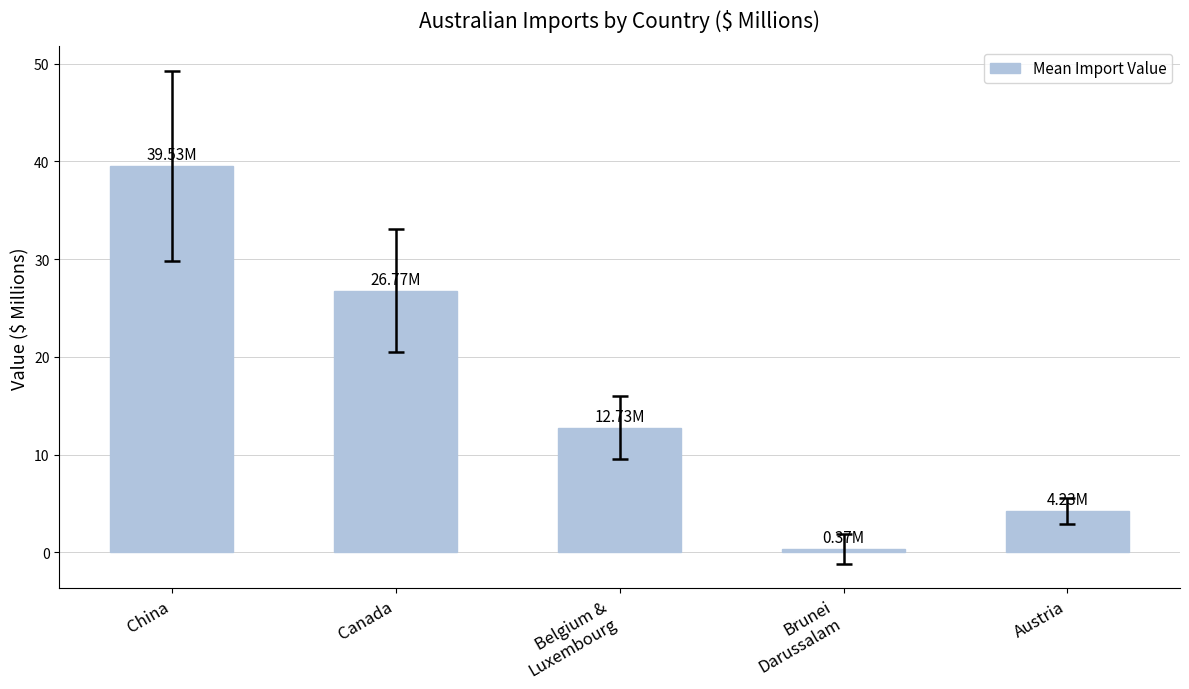

Where is the data nearest to the value 19?

Belgium &
Luxembourg